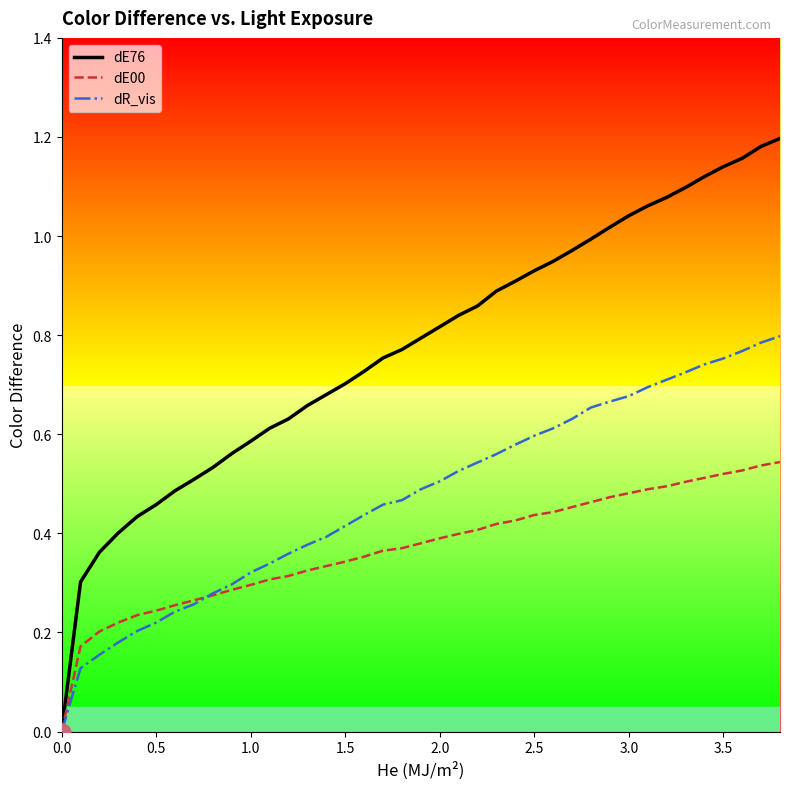

List the series in order of their peak value, lowest first.

dE00, dR_vis, dE76